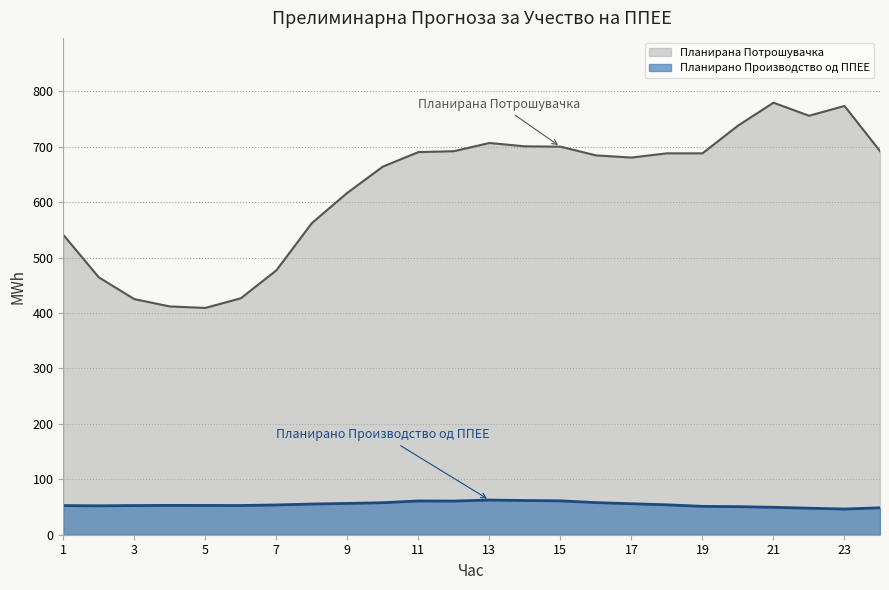

True or false: Планирано Производство од ППЕЕ and Планирана Потрошувачка intersect in this chart.

False